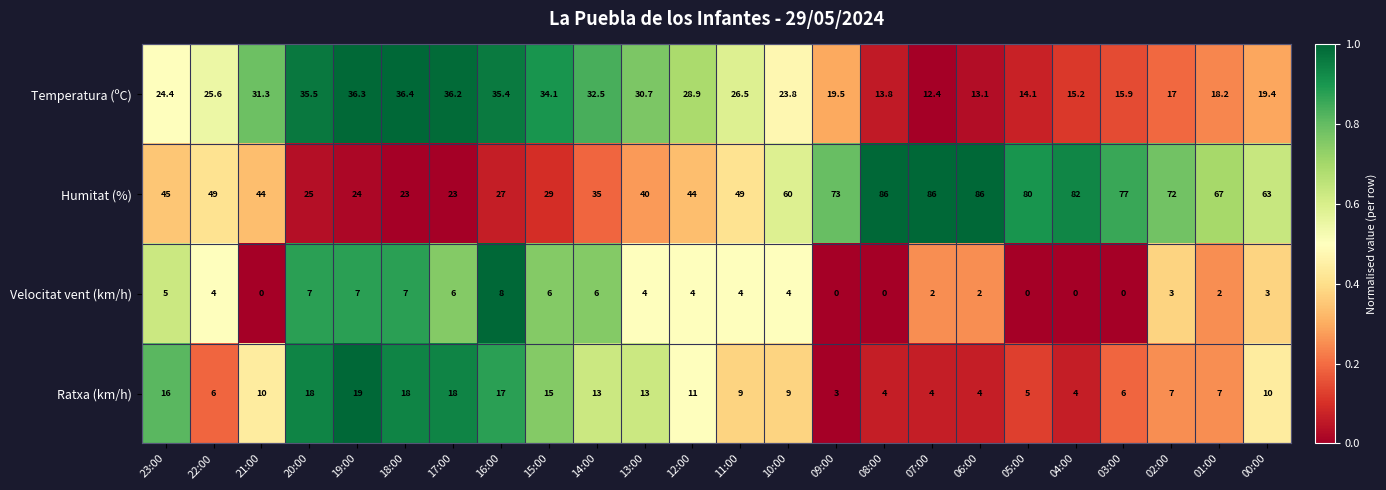

At which label does Ratxa (km/h) reach its minimum?

09:00